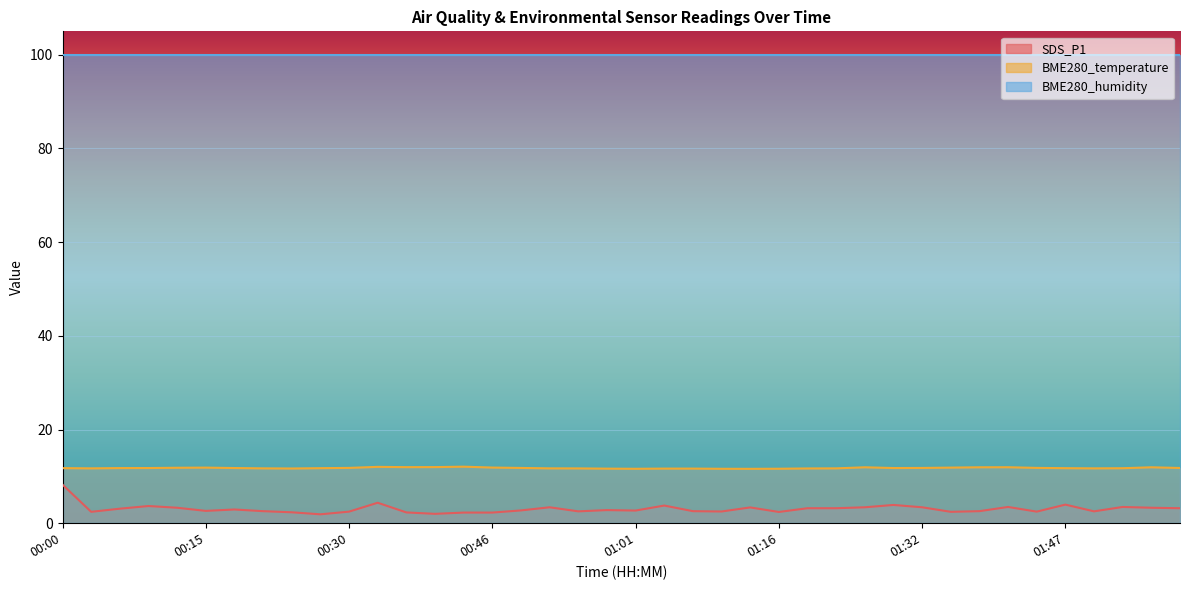

Which series has the largest total across all categories?

BME280_humidity